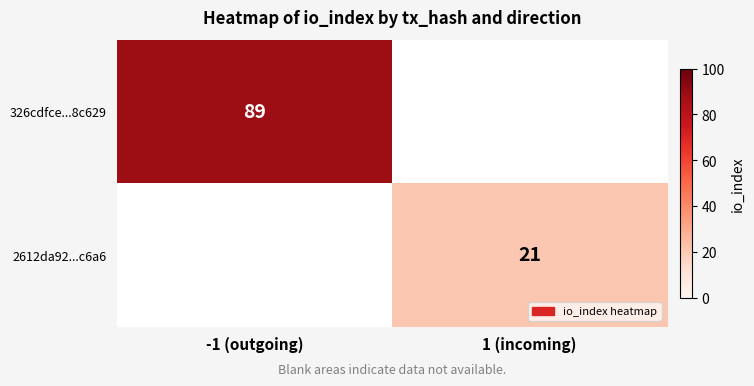

At which category does the chart reach its peak across all series?

-1 (outgoing)